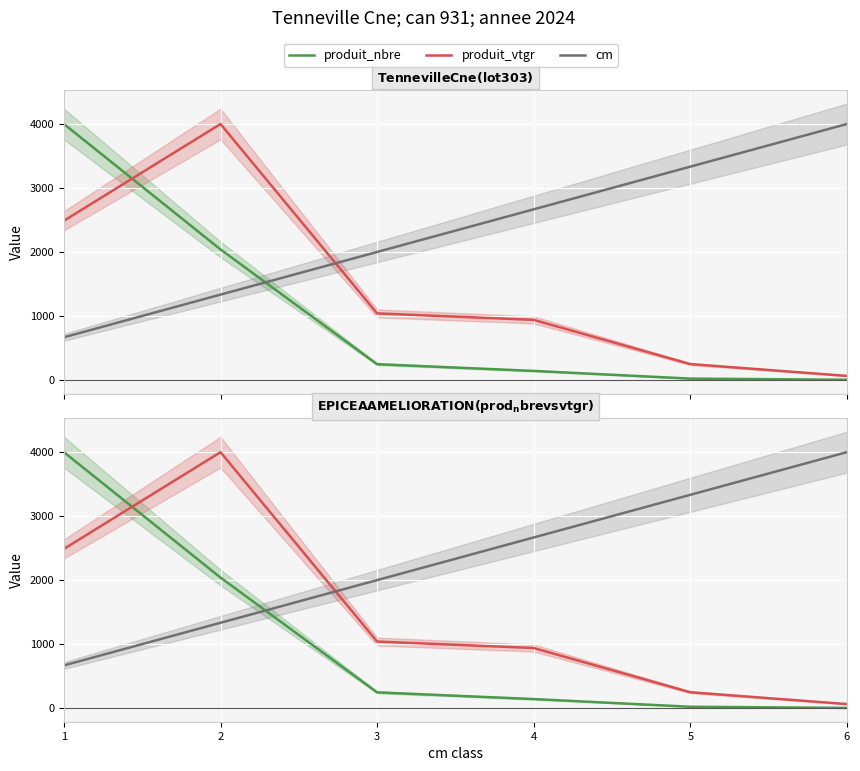

Reading right to left, what are all the values shown in this chart?

produit_nbre: 2.8	20.6	140.7	245.8	2039.9	4000.0
produit_vtgr: 62.6	247.5	938.7	1039.8	4000.0	2488.0
cm: 4000.0	3333.3	2666.7	2000.0	1333.3	666.7